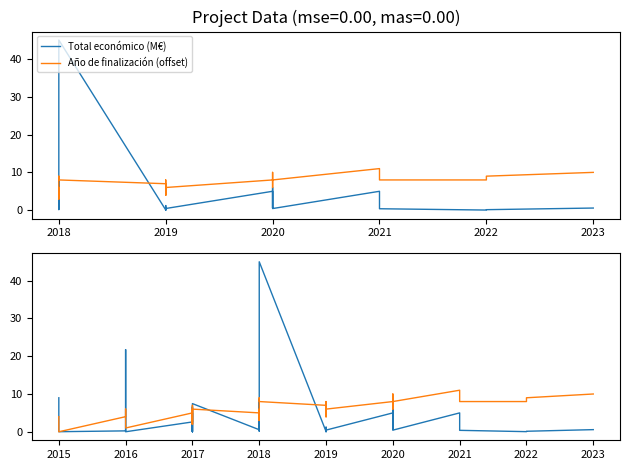

At which category does Año de finalización (offset) reach its first local peak?

2016